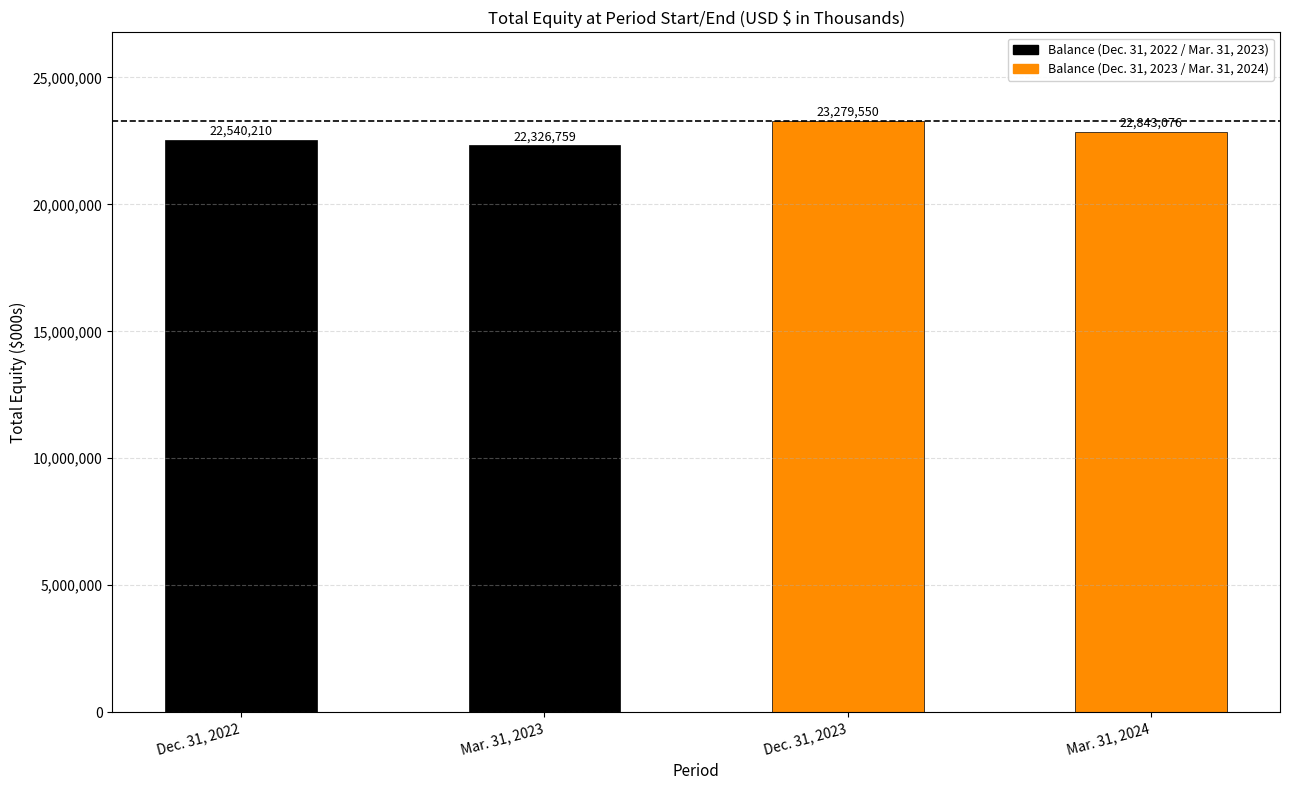

What is the difference between the maximum and second lowest values?

739340